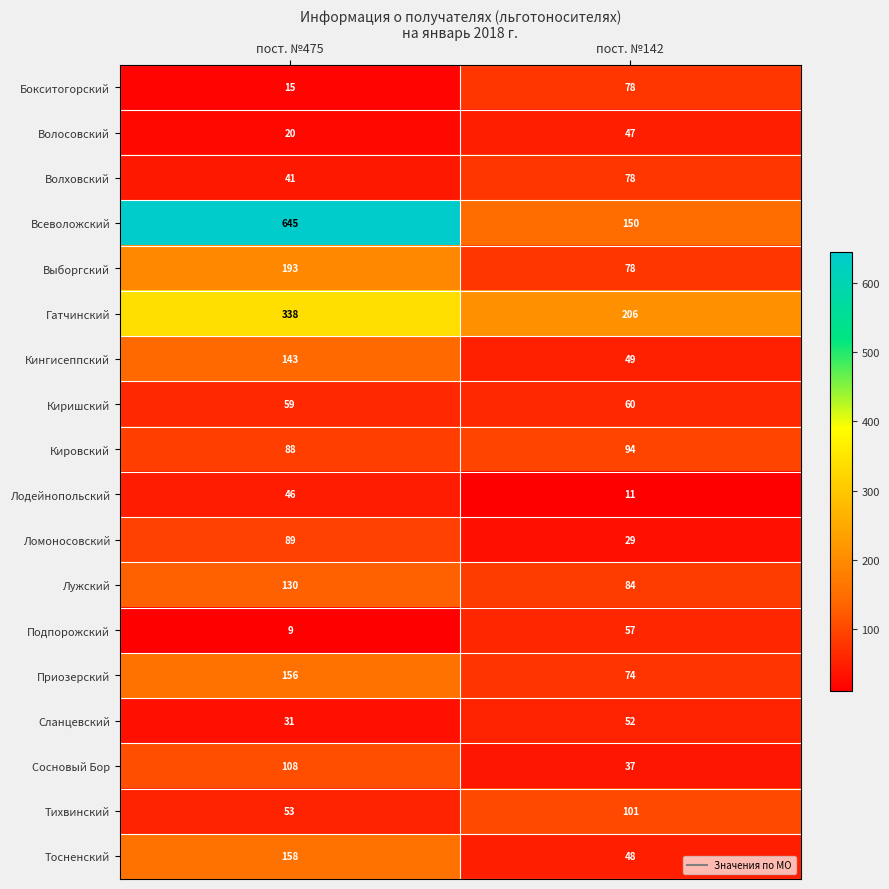

Which series has the widest spread of values?

Всеволожский